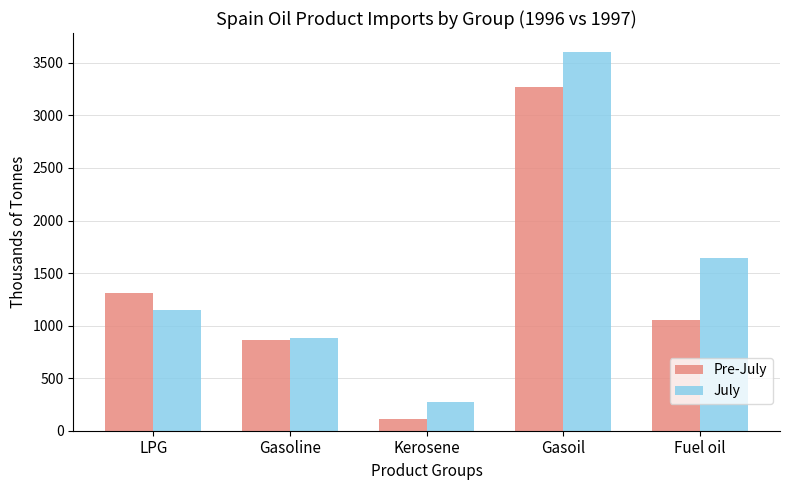

What is the sum of all July values?

7554